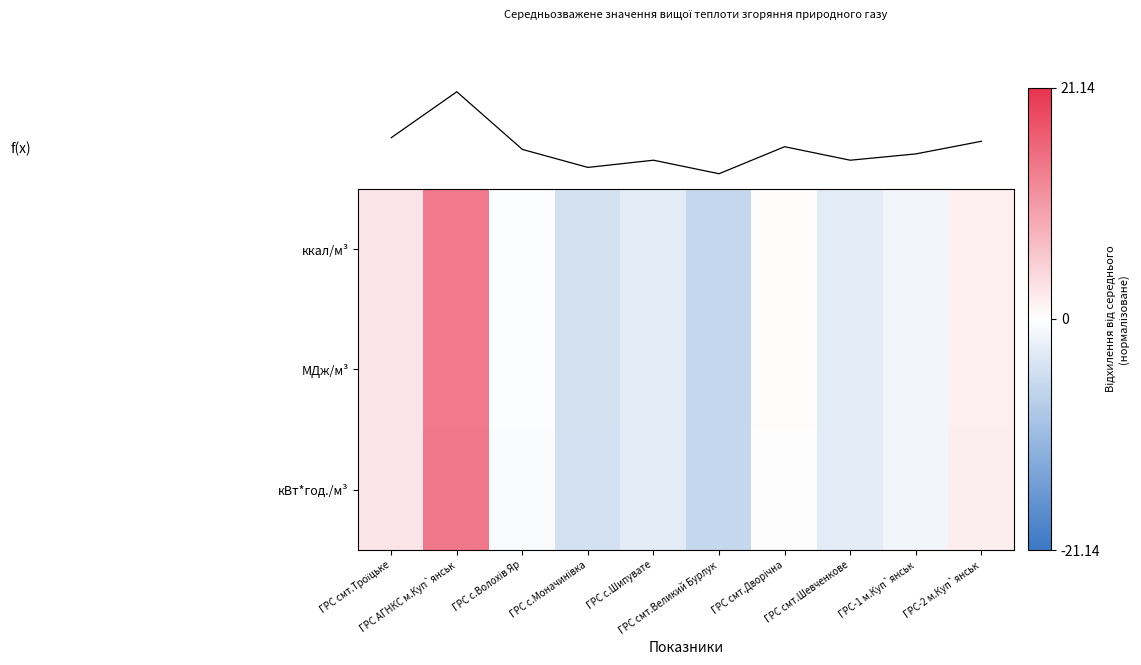

True or false: МДж/м³ has a value of -1.4 at ГРС с.Шипувате.

False